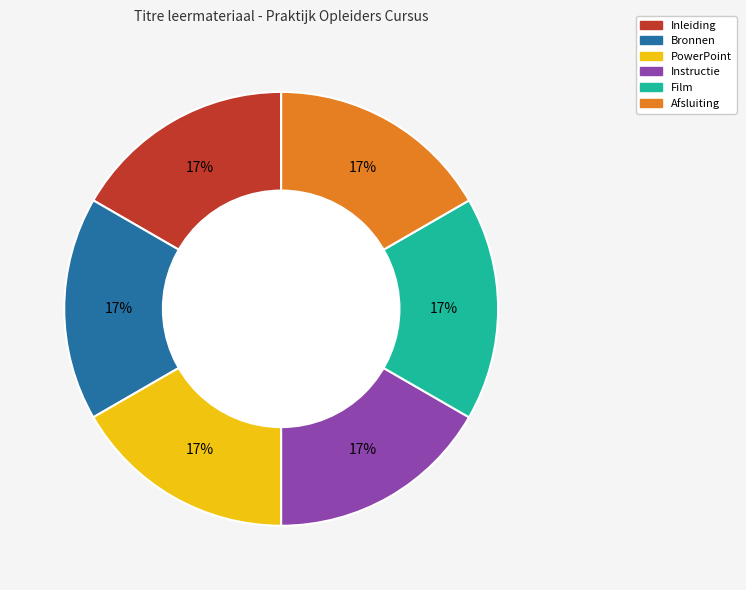

How many slices are in this pie chart?

6